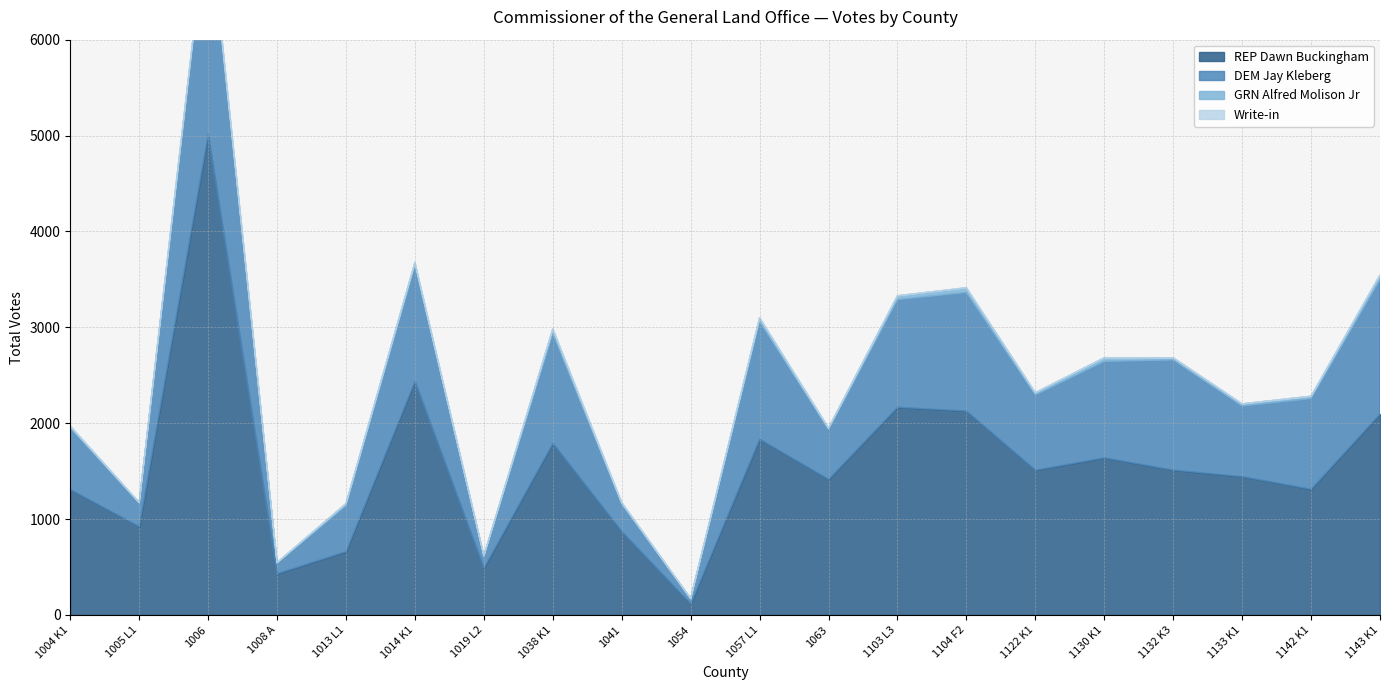

Is the value of DEM Jay Kleberg at 1006 greater than the value of GRN Alfred Molison Jr at 1019 L2?

Yes